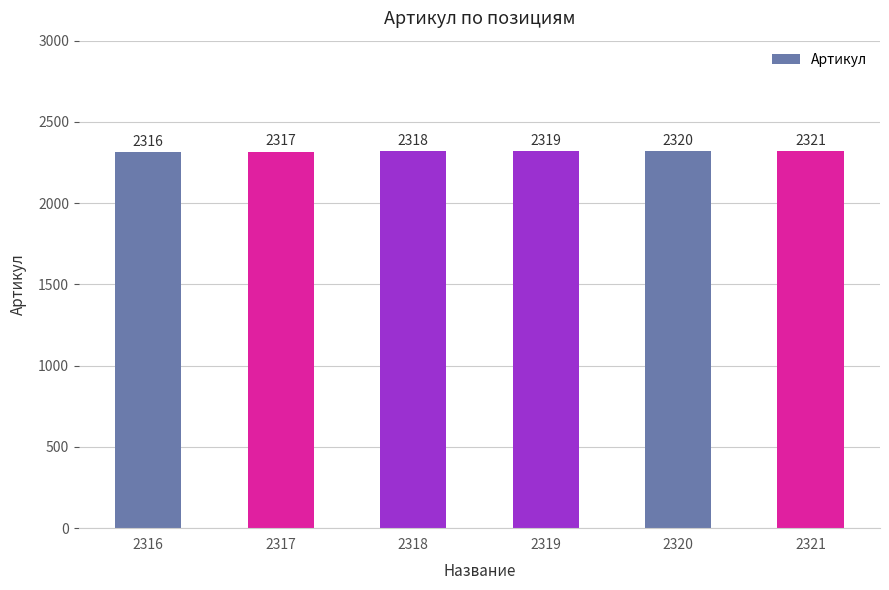

What is the difference between the values at 2319 and 2318?

1